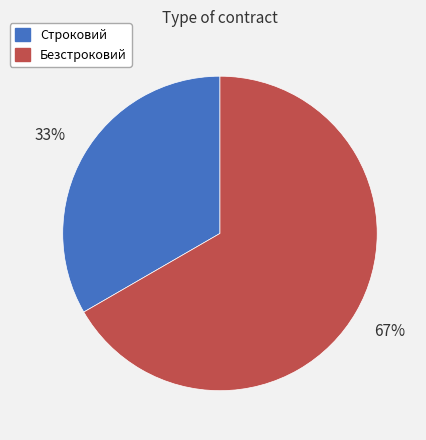

To the nearest percent, what is the combined percentage of Строковий and Безстроковий?

100%